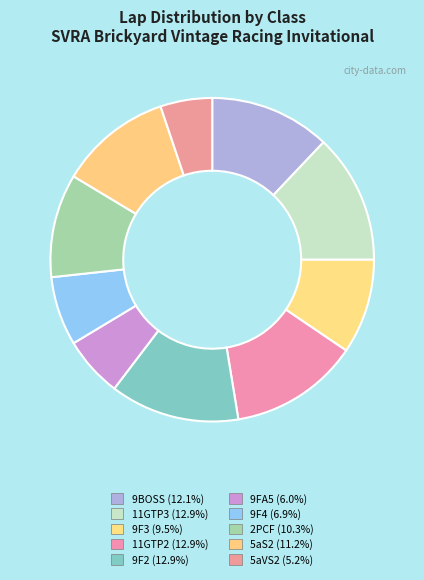

Rank the categories by value from highest to lowest.

11GTP3, 11GTP2, 9F2, 9BOSS, 5aS2, 2PCF, 9F3, 9F4, 9FA5, 5aVS2